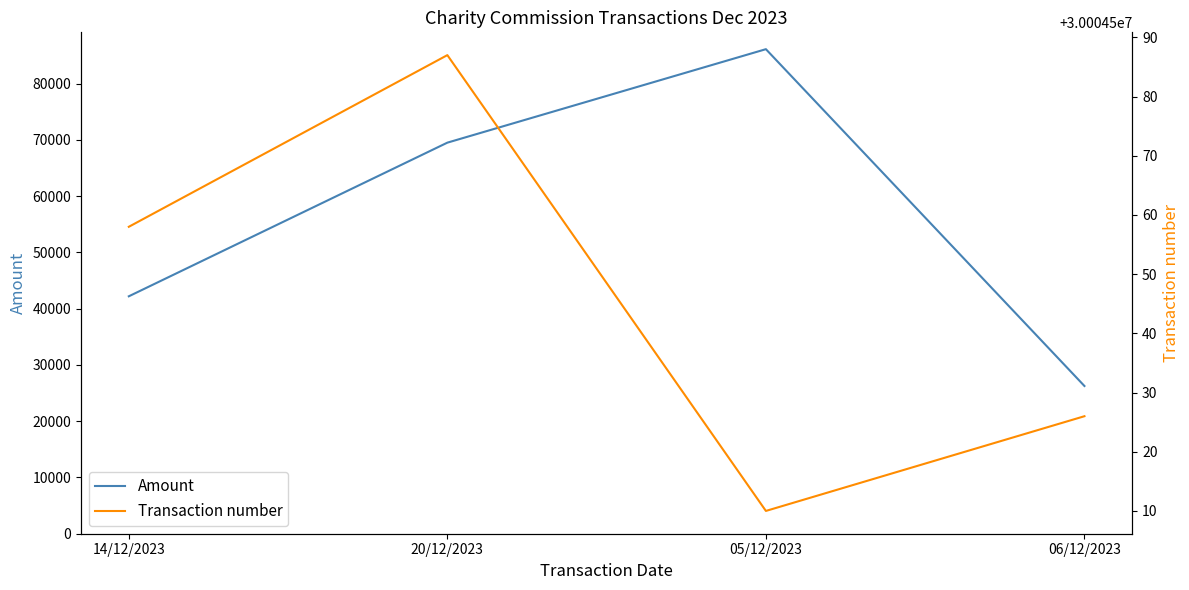

True or false: Amount has a value of 42187.8 at 14/12/2023.

True